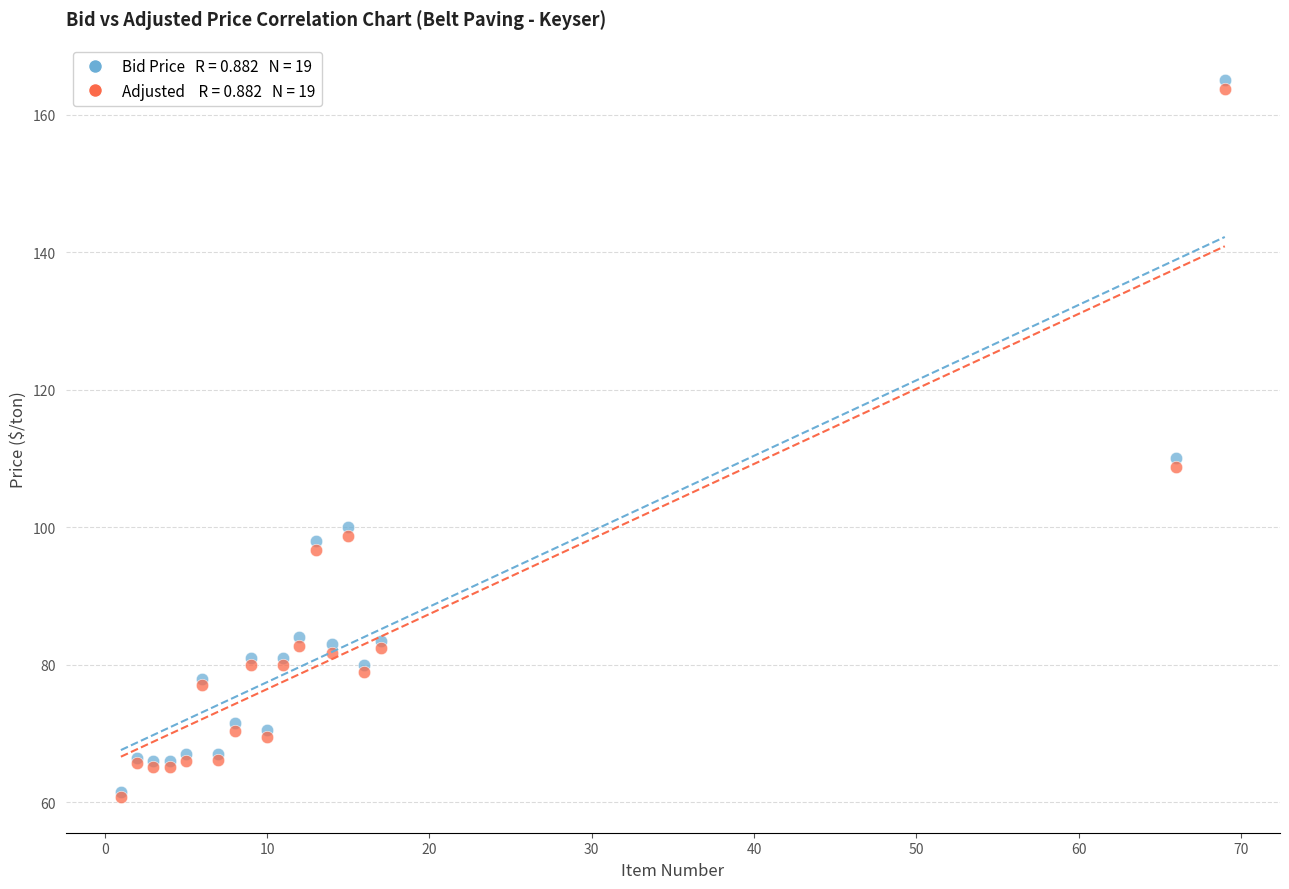

Across all series, what Y value is closest to 112?

110.0